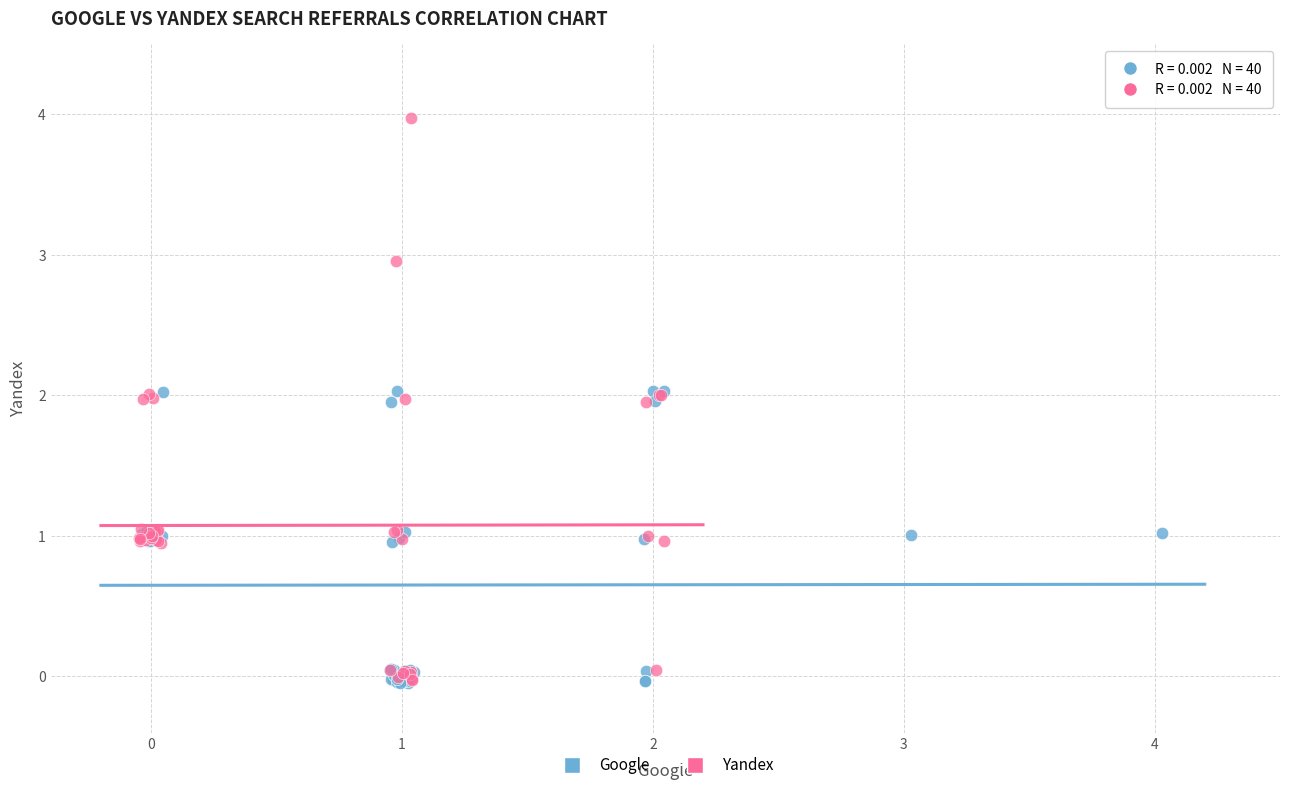

Which series has the largest Y range (max minus min)?

Yandex